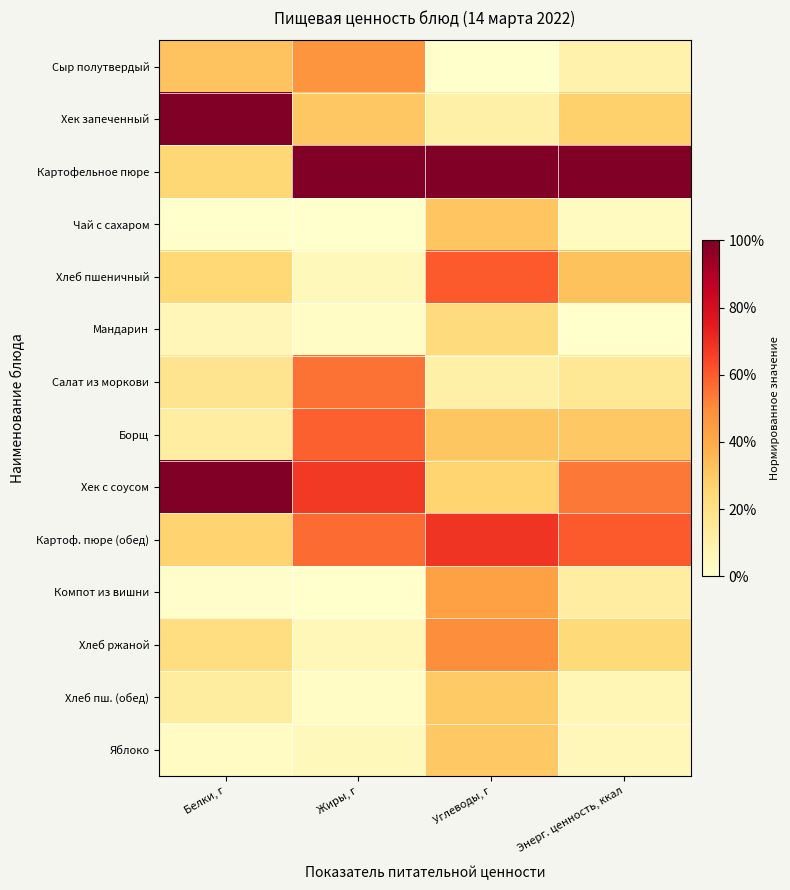

Rank the series by their maximum value, from lowest to highest.

Мандарин, Хлеб пш. (обед), Яблоко, Чай с сахаром, Компот из вишни, Сыр полутвердый, Хлеб ржаной, Салат из моркови, Борщ, Хлеб пшеничный, Картоф. пюре (обед), Хек запеченный, Картофельное пюре, Хек с соусом